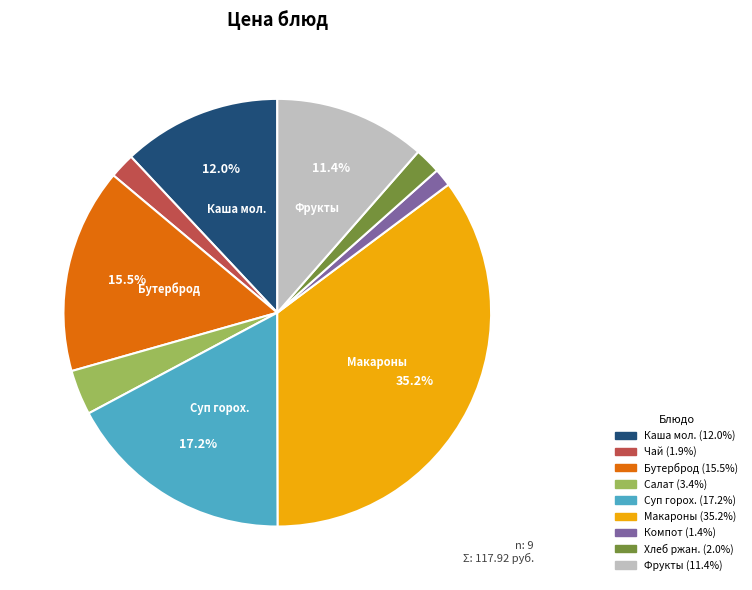

How many slices are in this pie chart?

9